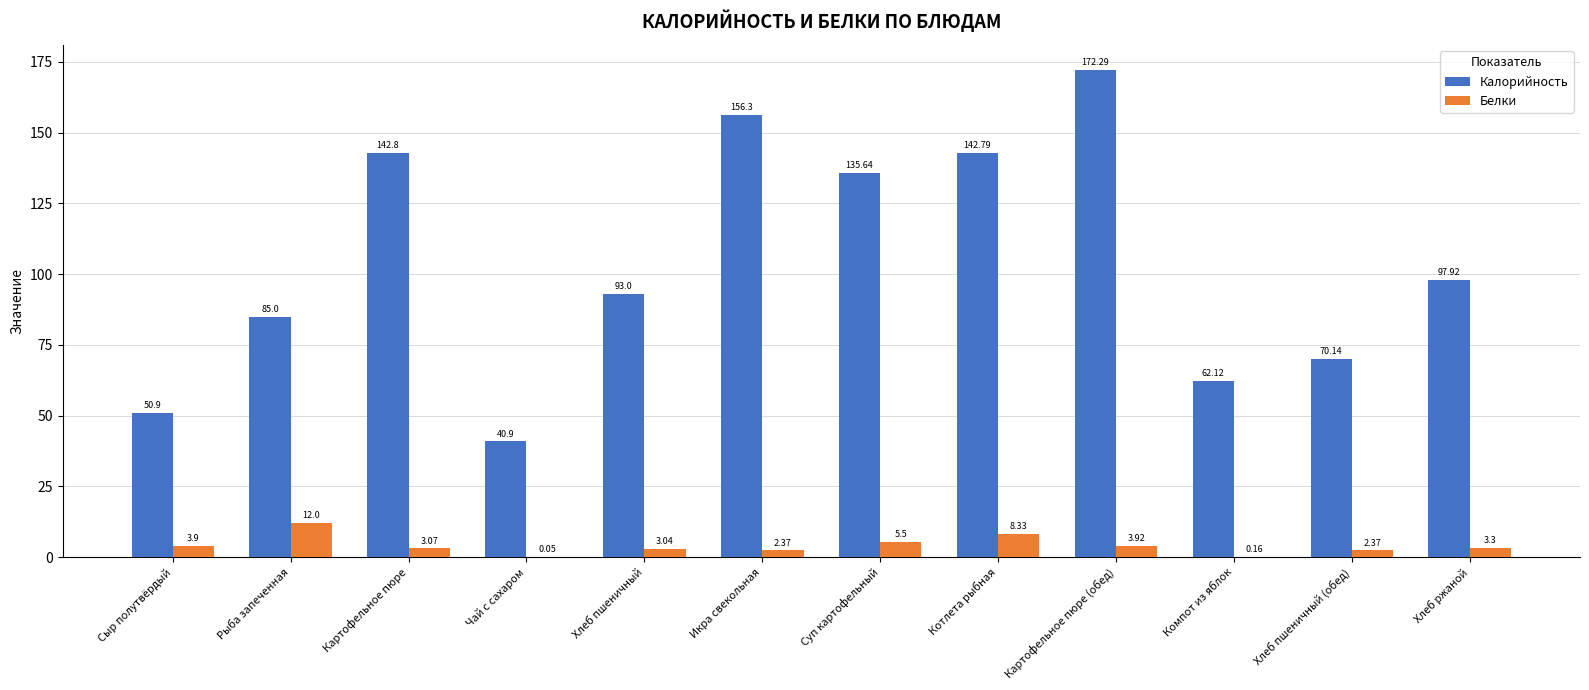

True or false: Калорийность has a value of 142.8 at Картофельное пюре.

True